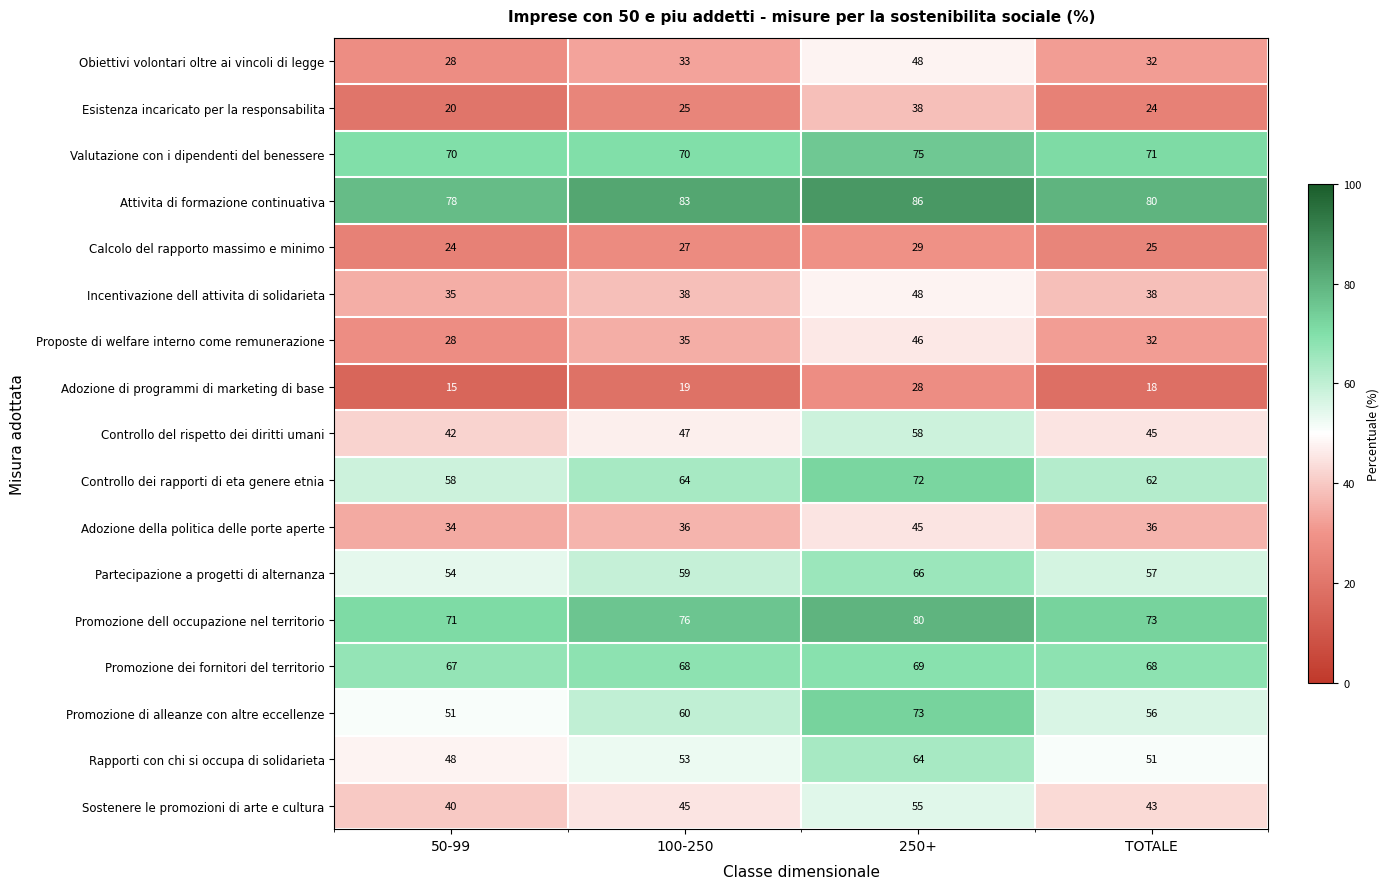

How many series are shown in this chart?

17